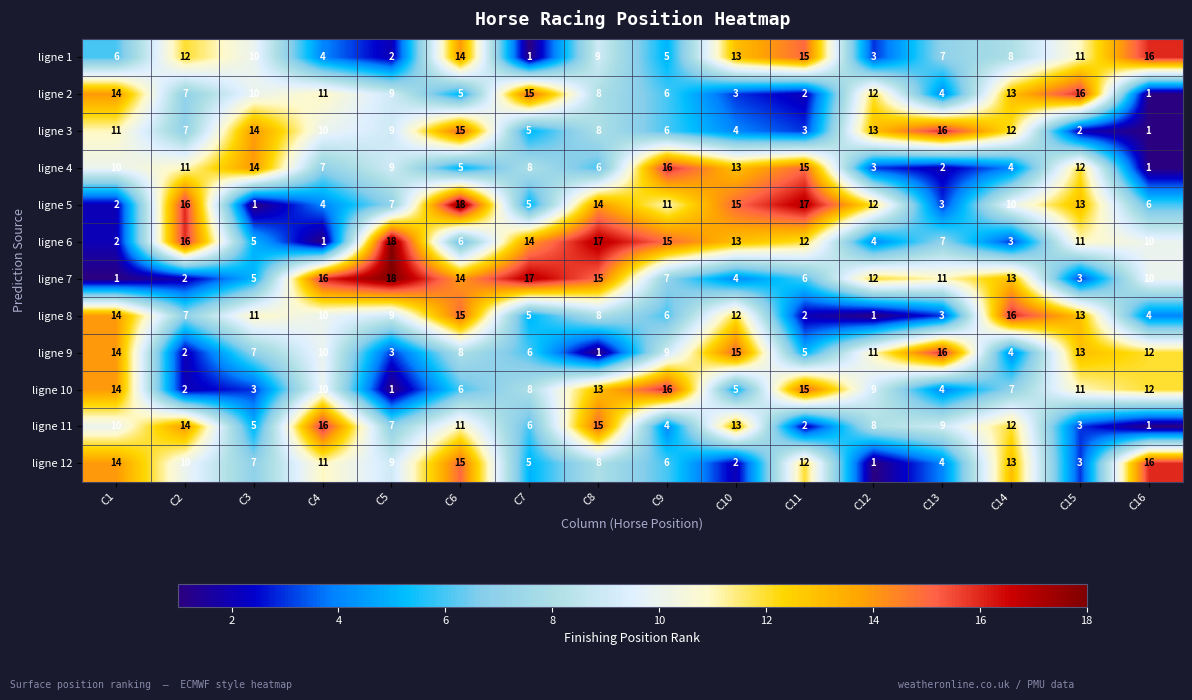

What is the total value across all series at C15?

111